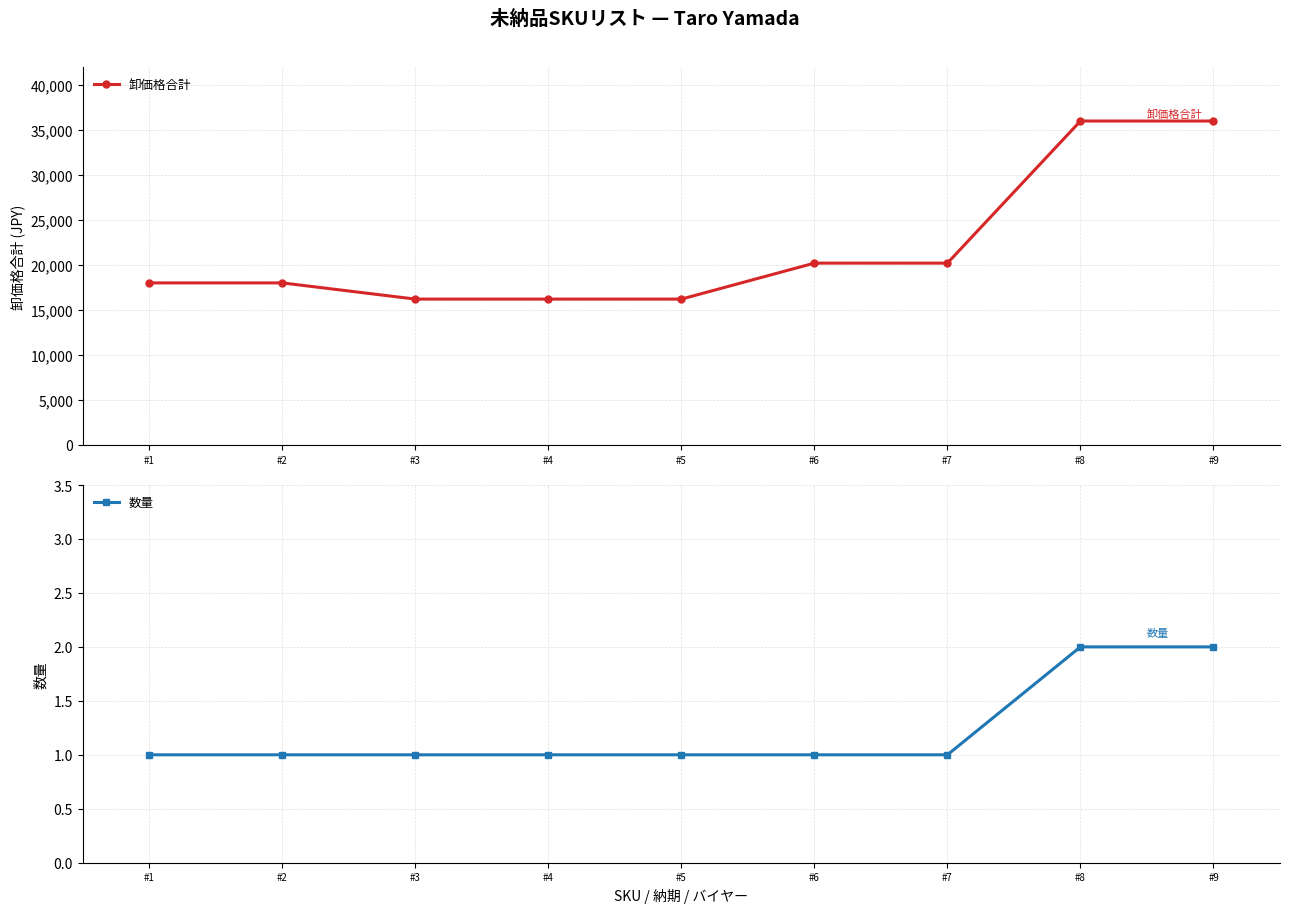

At which label does 卸価格合計 first exceed 18000?

#6